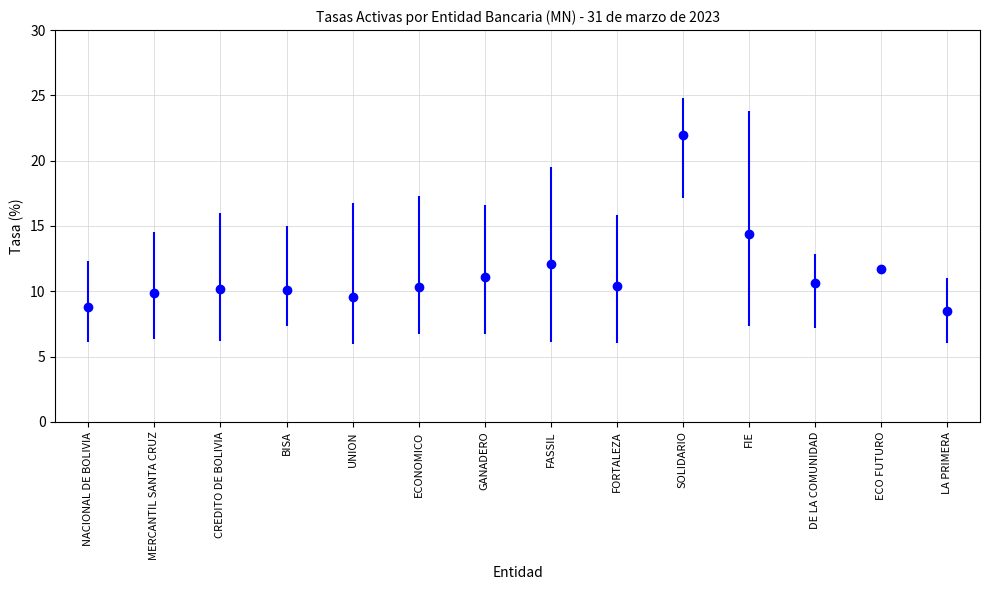

What is the label of the 8th bar from the right?

GANADERO